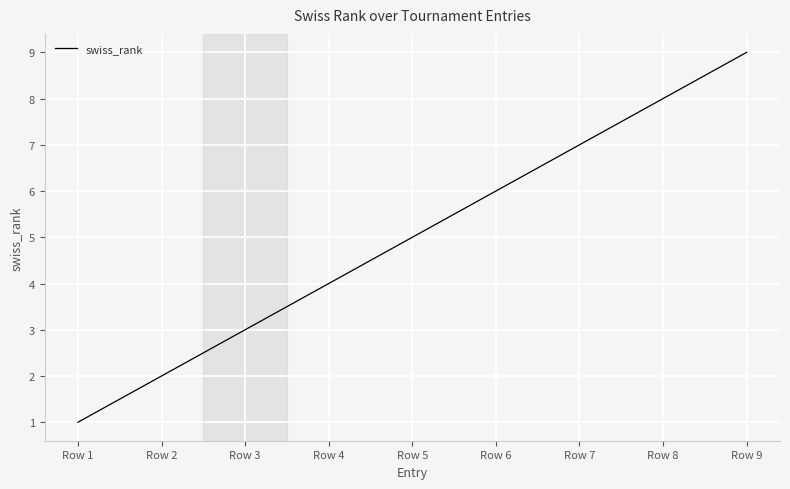

True or false: there are more than 2 points higher than both neighbors.

False